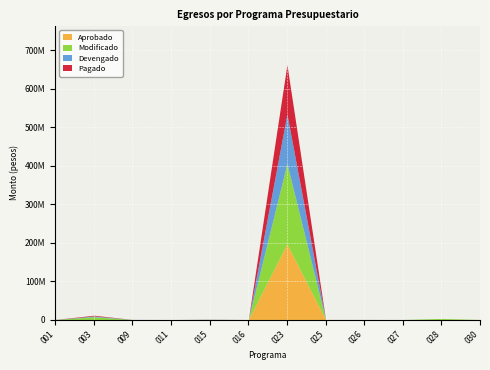

At which category is the sum across all series the highest?

023